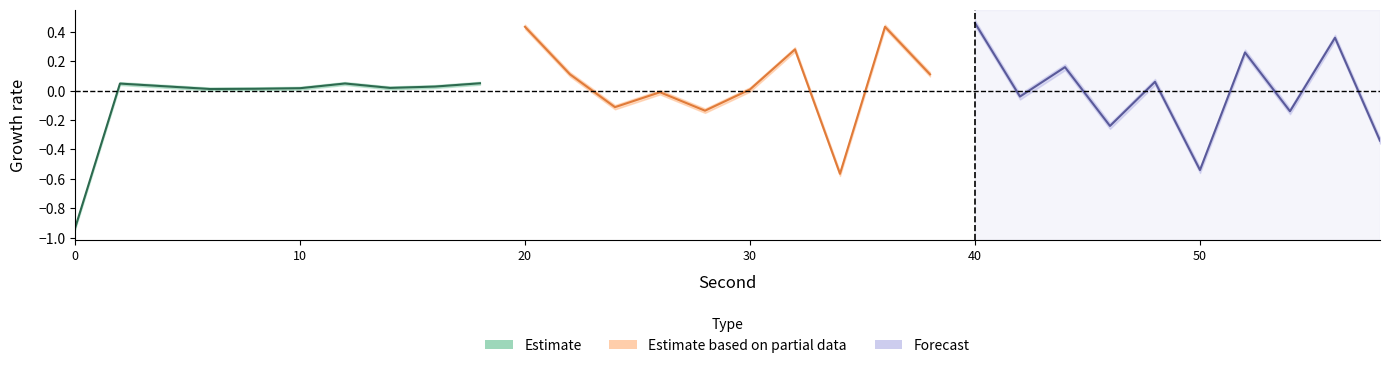

Does the chart display data point markers on the line(s)?

No